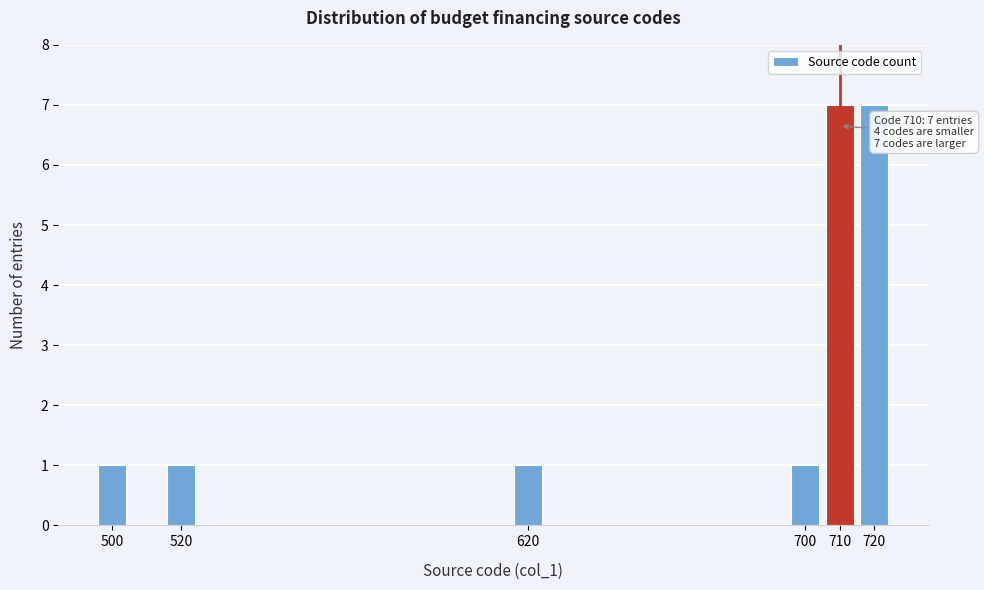

Reading left to right, list all the values displayed in this chart.

500=1	520=1	620=1	700=1	710=7	720=7